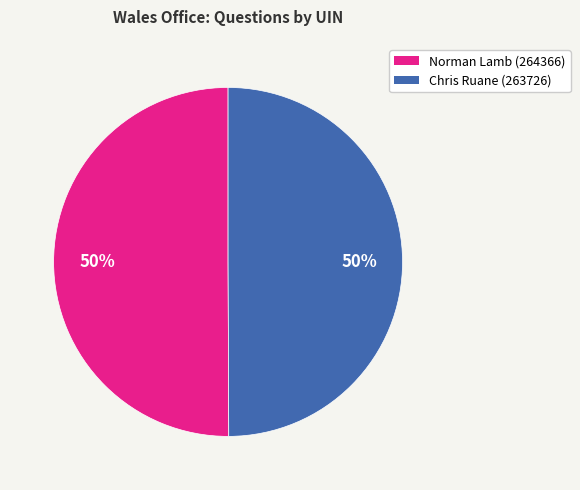

What is the ratio of the value at Norman Lamb (264366) to the value at Chris Ruane (263726)?

1.0